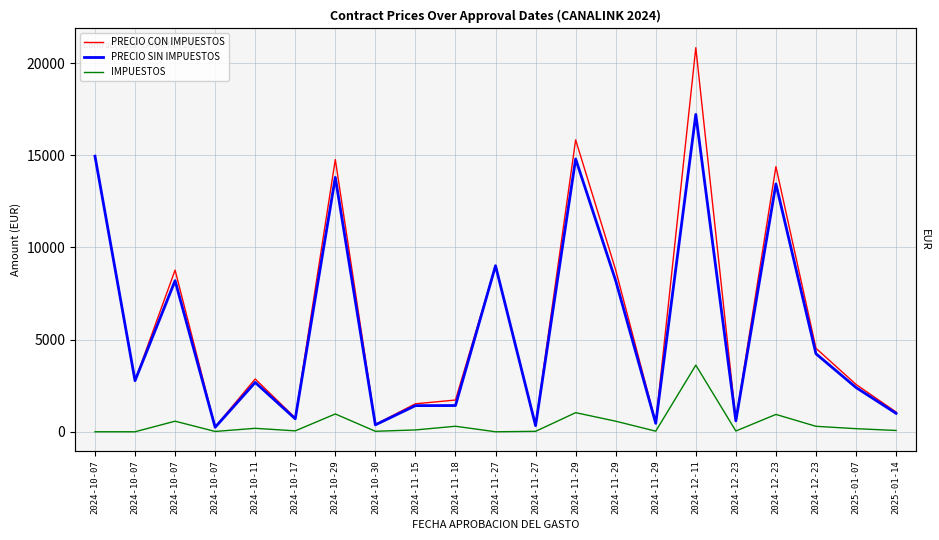

The value of PRECIO CON IMPUESTOS at 2024-11-27 is 9008.0. True or false?

True